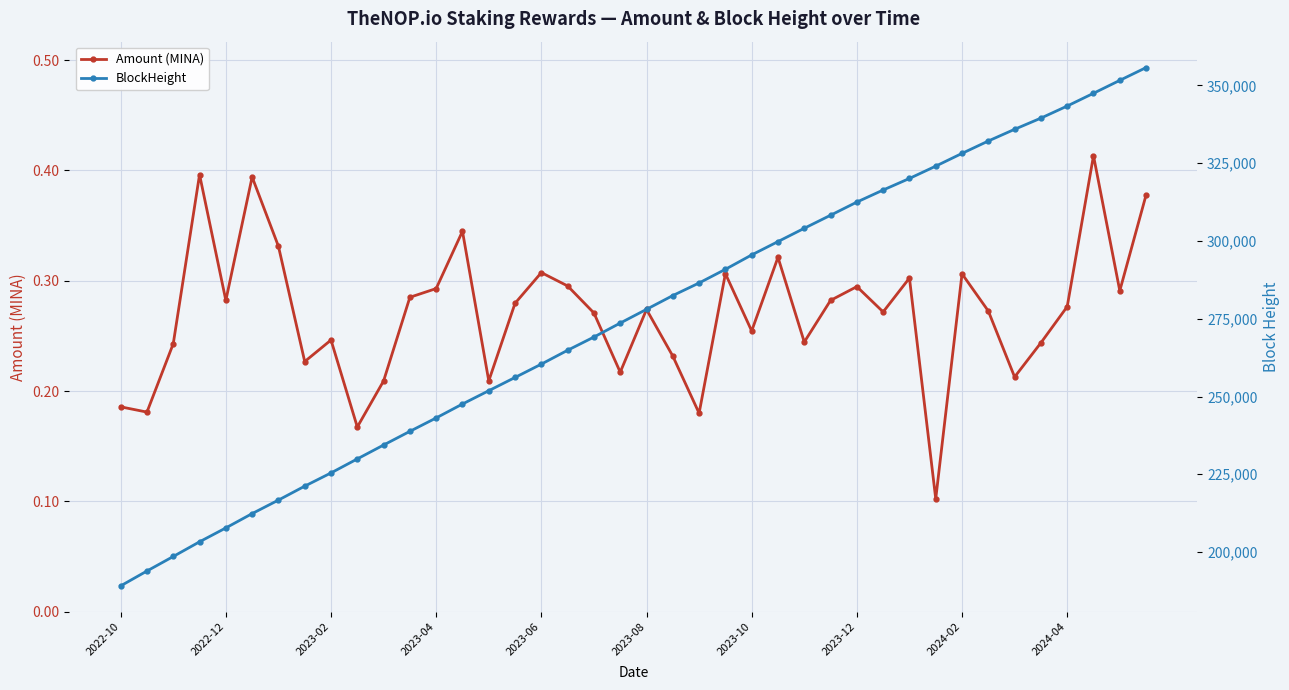

Where is BlockHeight nearest to the value 272428?

19